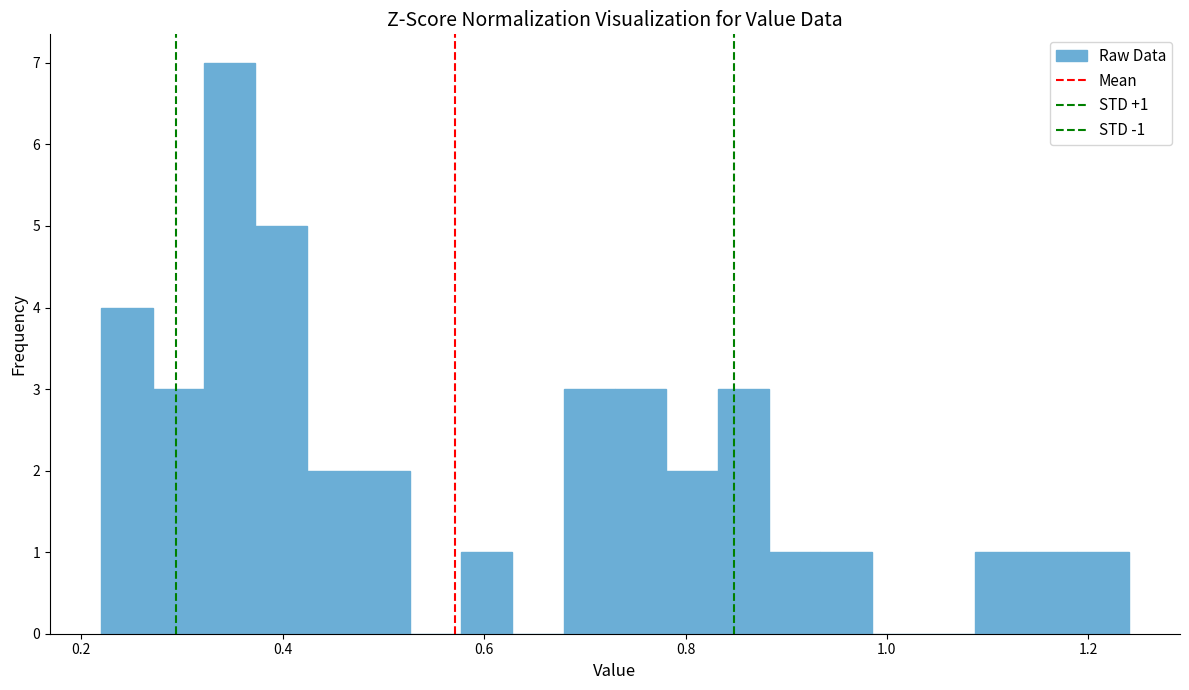

Read against the x-axis, roughly where is the centre of the tallest bar?

0.34